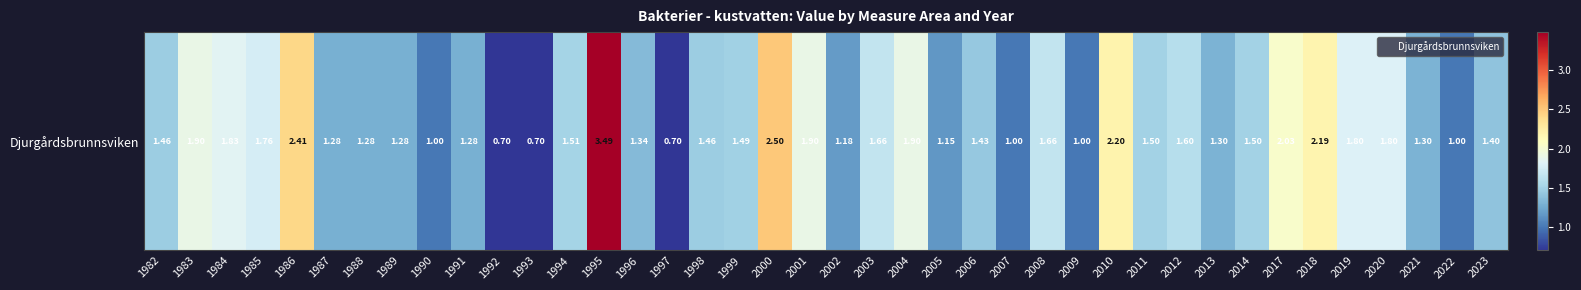

How many series are shown in this chart?

1